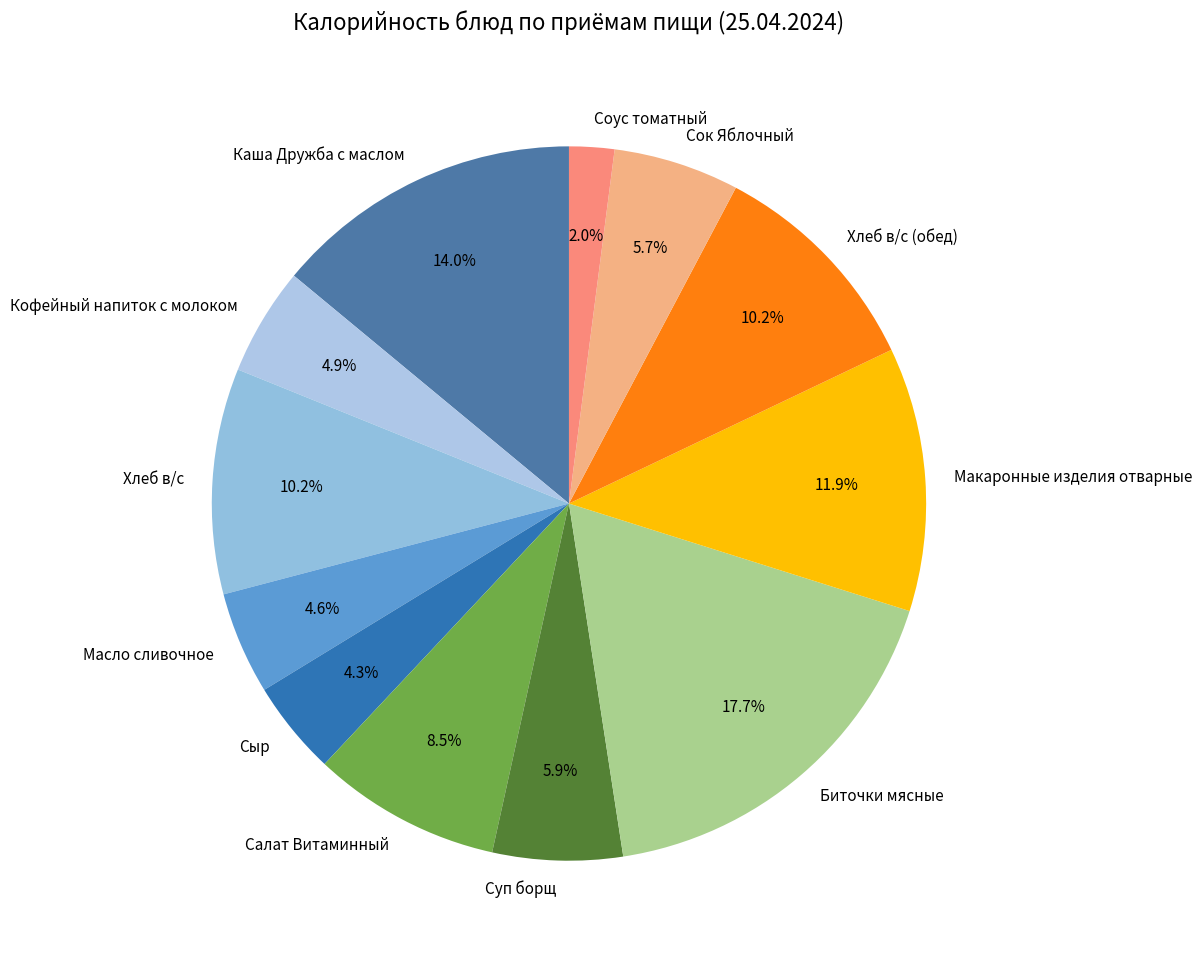

To the nearest percent, what portion does Сок Яблочный represent?

6%